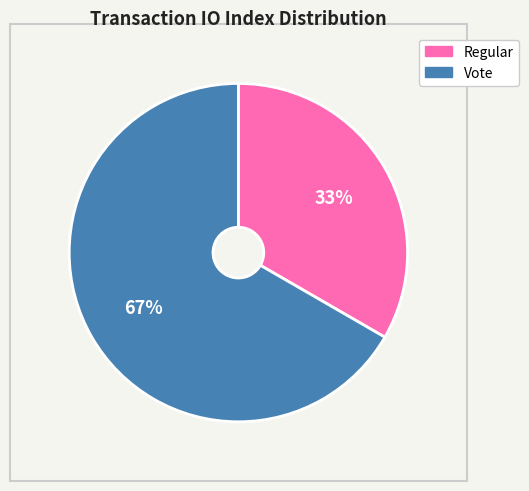

Is there any slice that represents more than half of the pie?

Yes